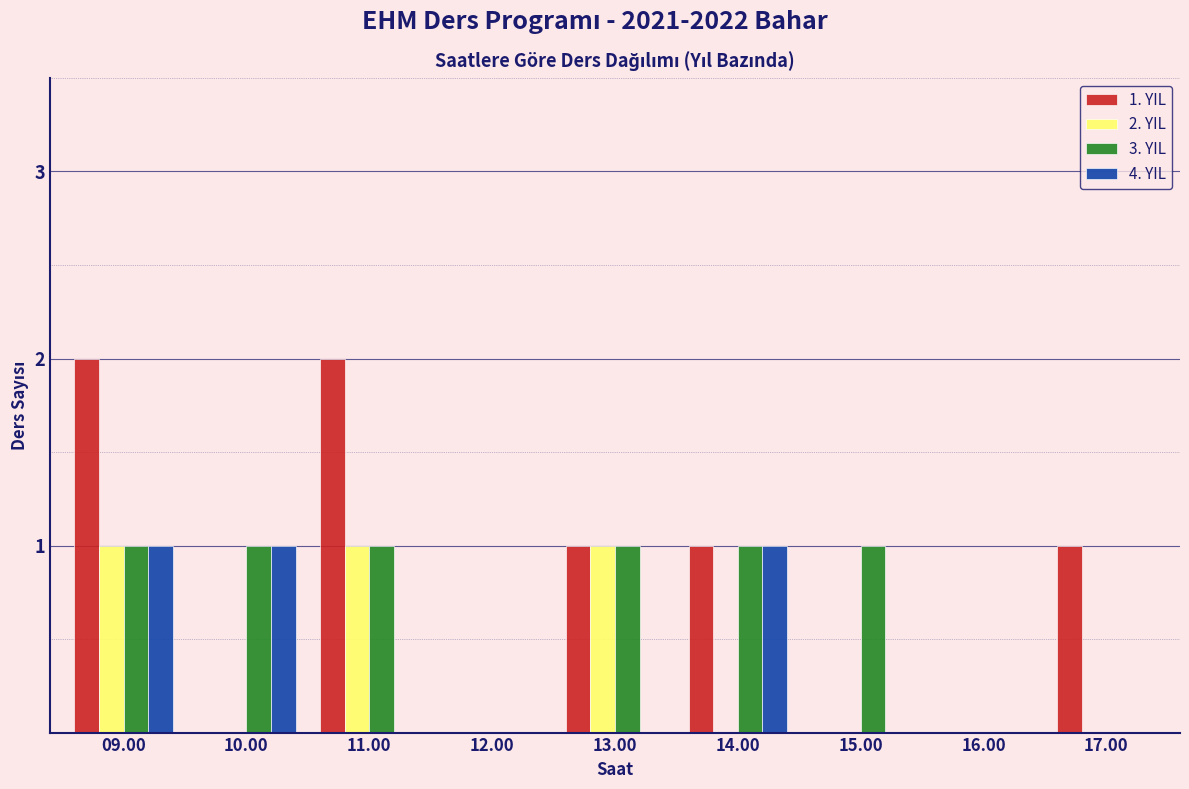

What is the sum of all 3. YIL values?

6